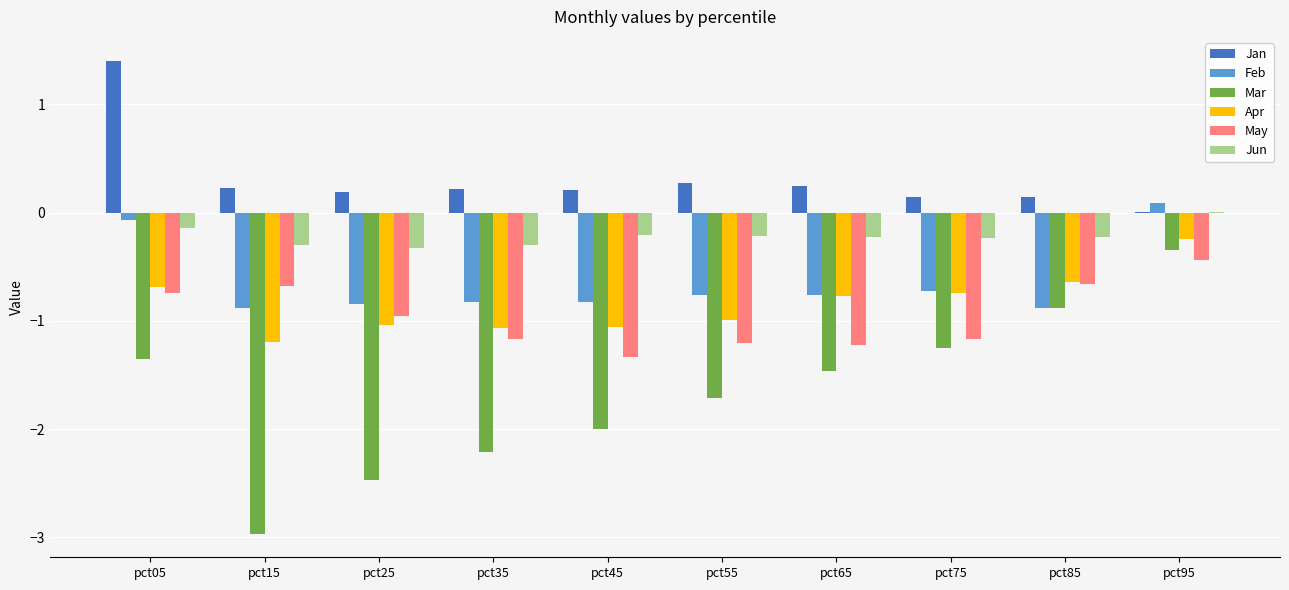

What is the sum of the Feb values at pct35 and pct65?

-1.6